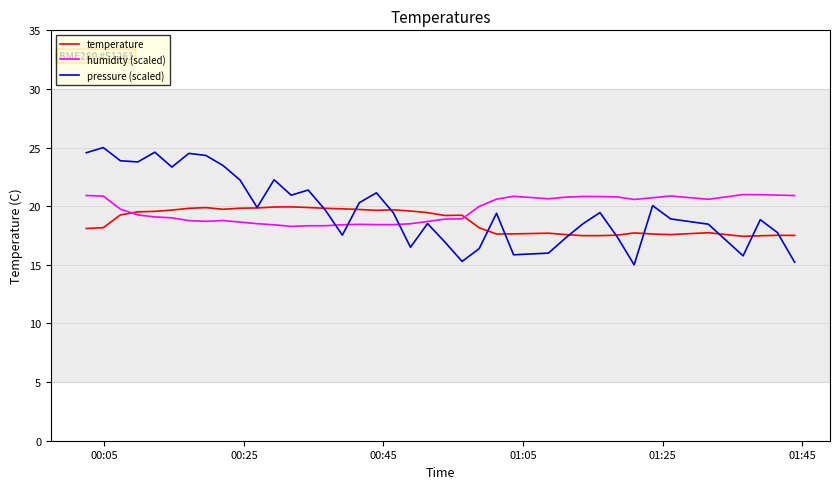

Which series has the widest spread of values?

pressure (scaled)